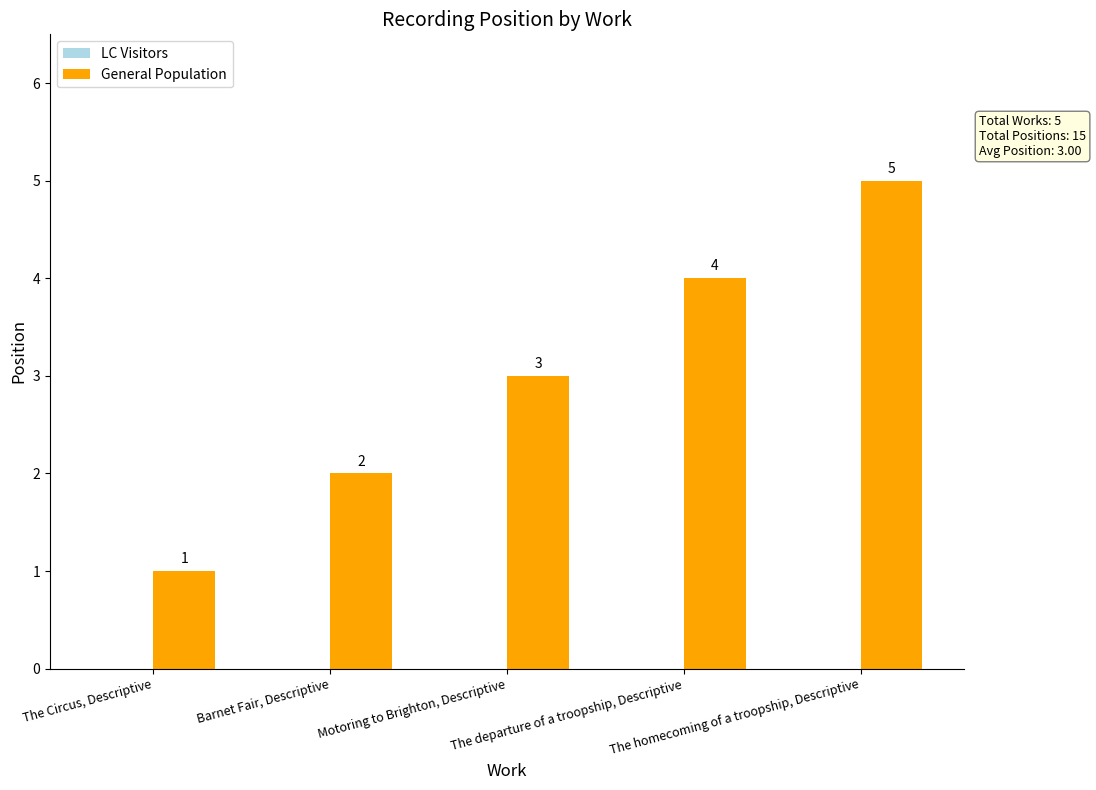

What is the difference between the maximum and second lowest values?

3